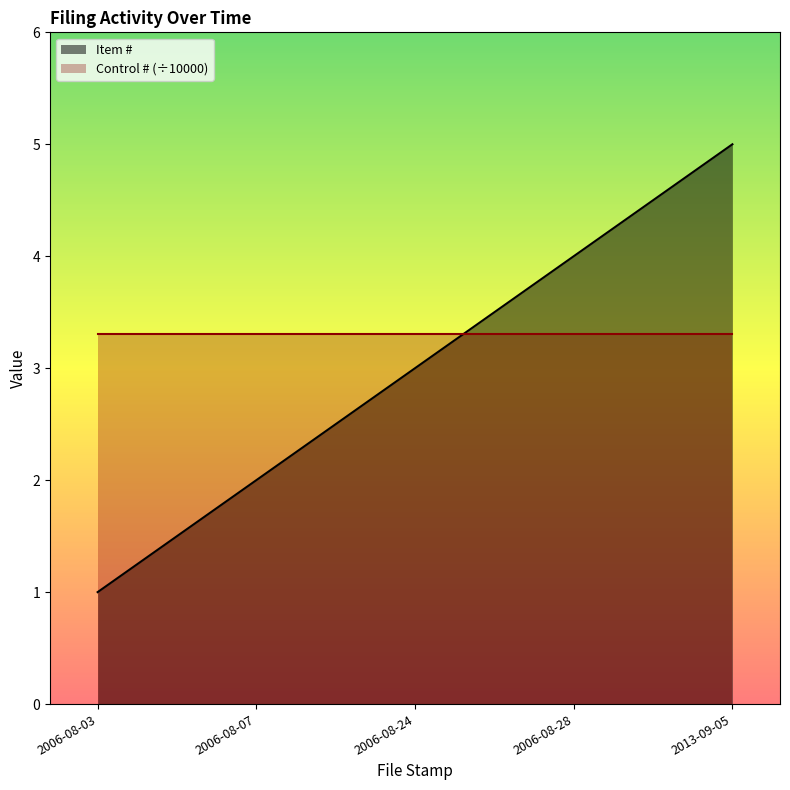

Is it true that Item # equals 5.0 at 2013-09-05?

True